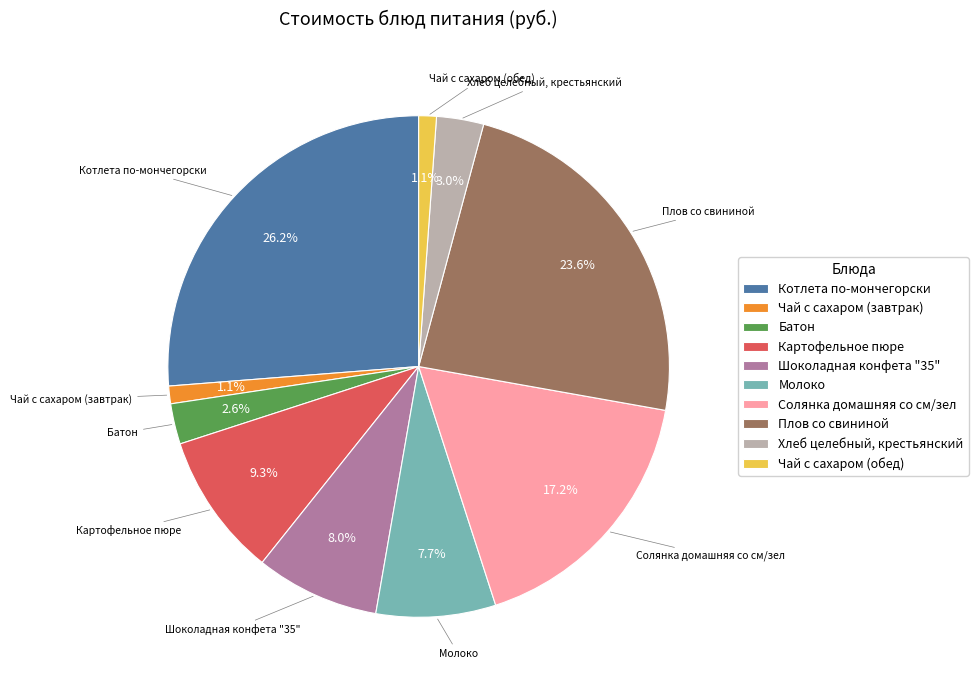

What percentage is the Шоколадная конфета "35" slice, to the nearest percent?

8%